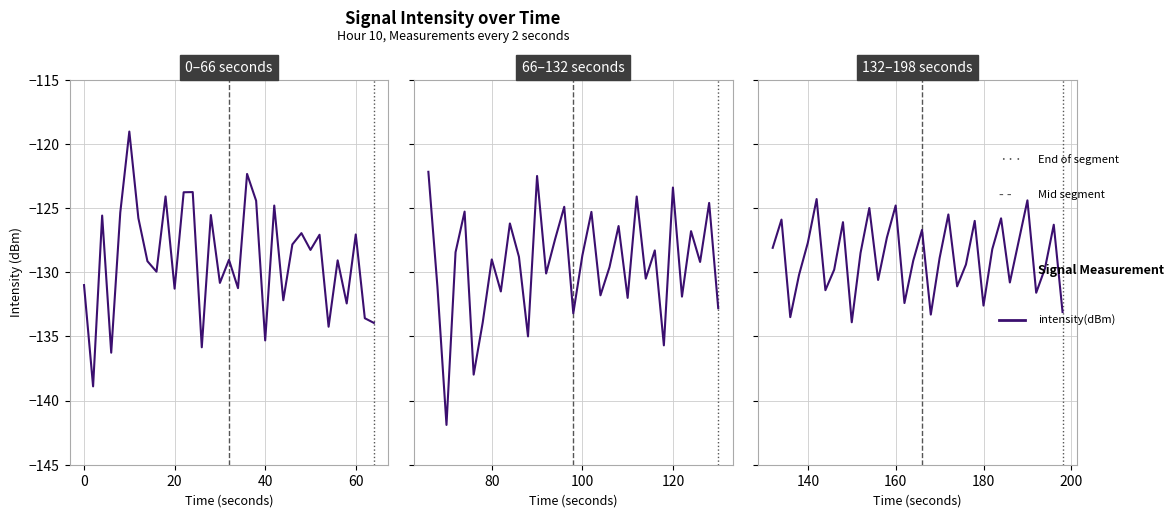

How many series are shown in this chart?

1